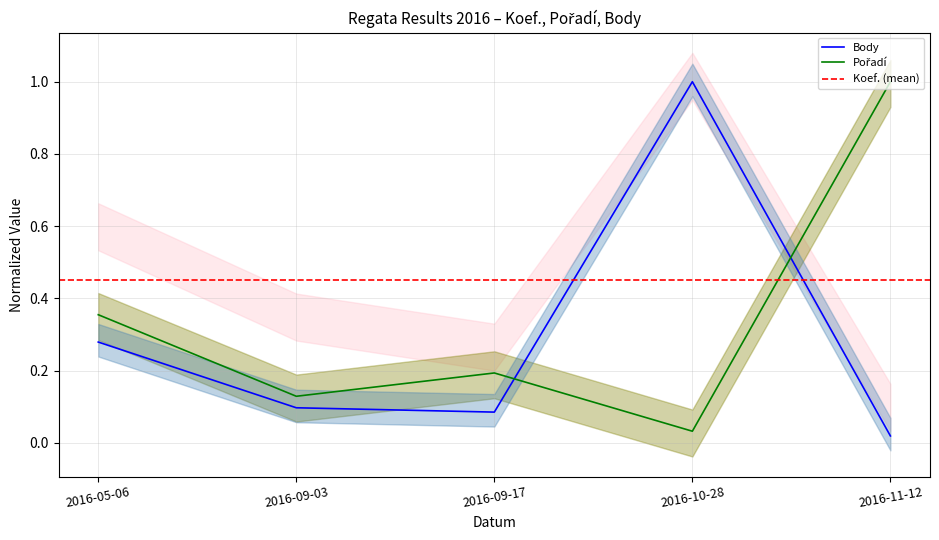

What is the value of the Body point at the 1st from the left?

0.3